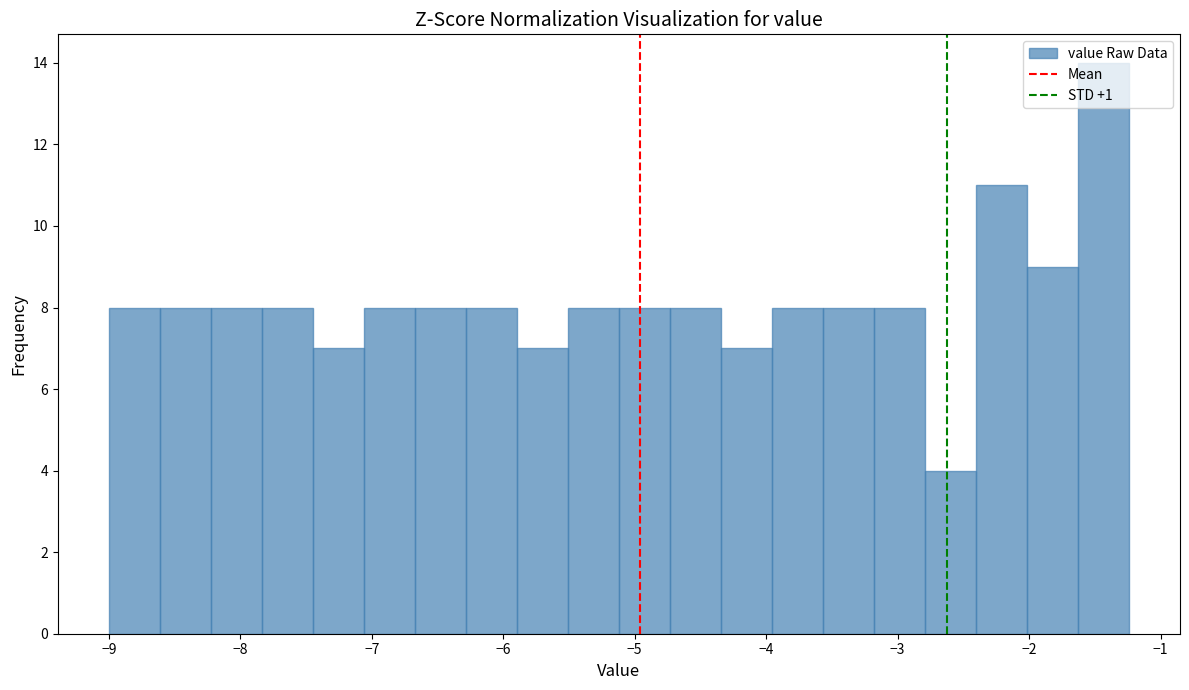

Around what value on the x-axis is the tallest bar? Give the approximate position of its centre, as read against the axis.

-1.4